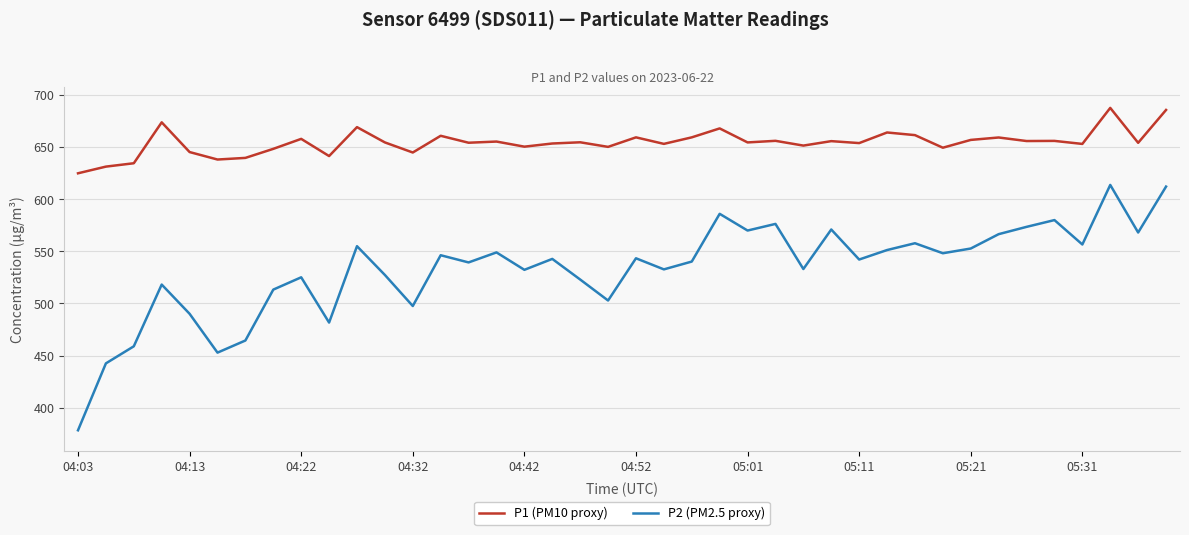

What is the lowest value of the P2 (PM2.5 proxy) series?

378.3